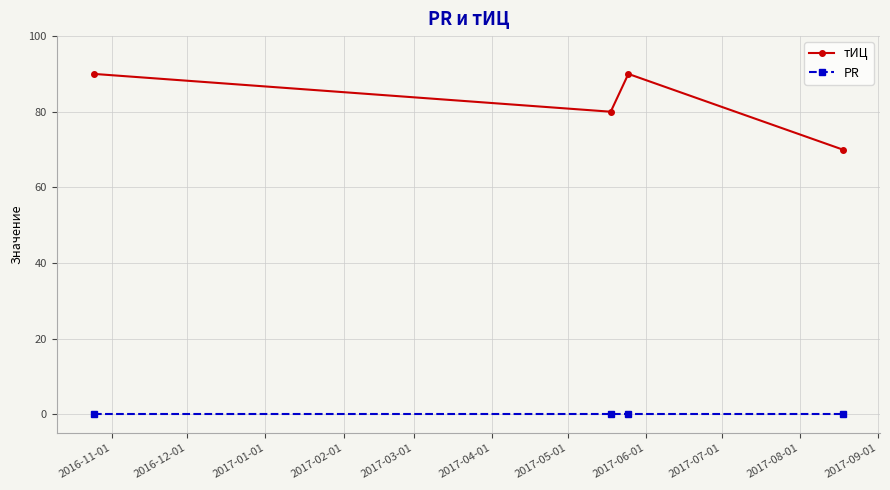

Reading left to right, extract all data points from this chart.

тИЦ: 90	80	90	70
PR: 0	0	0	0